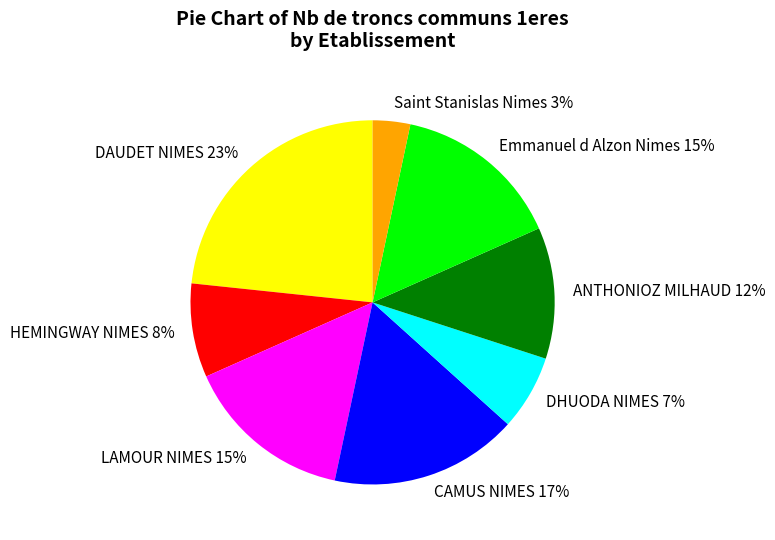

How many segments does this pie chart have?

8